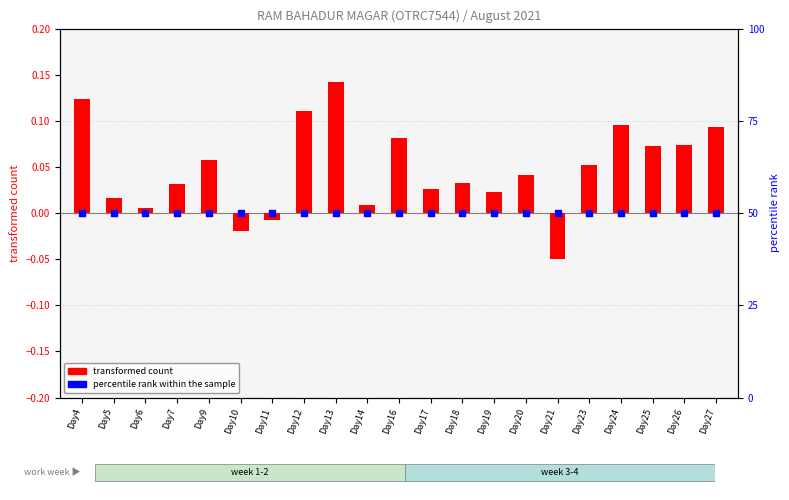

Which series reaches the maximum Y coordinate?

transformed count